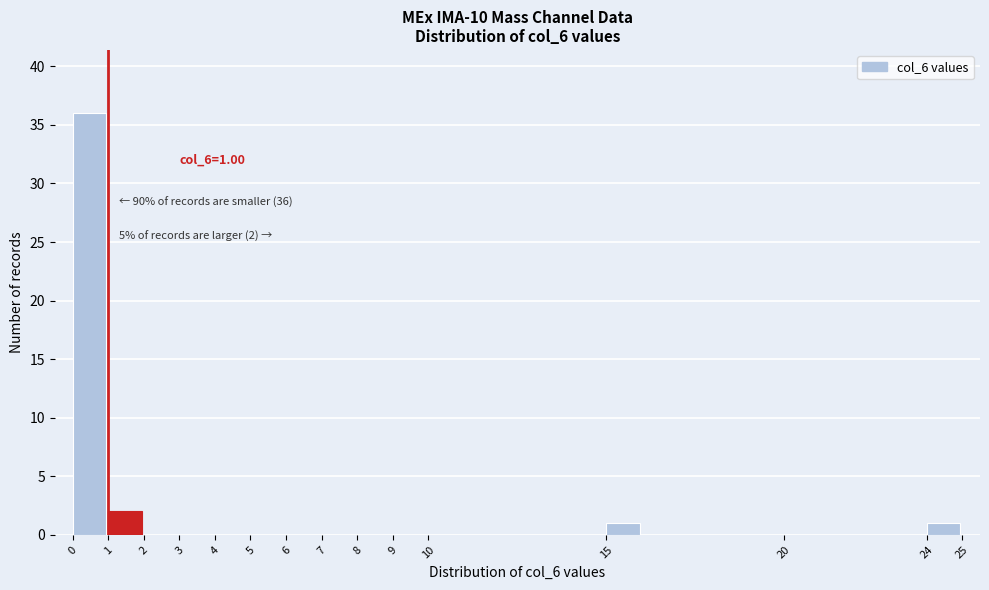

Which range on the x-axis has the tallest bar?

0 to 1